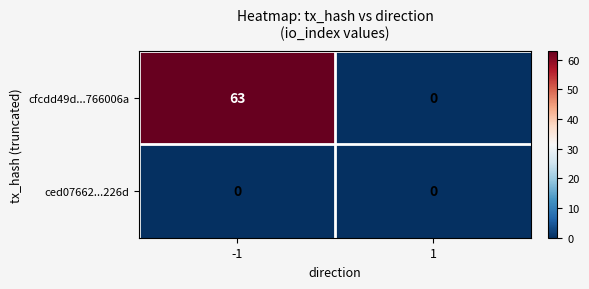

List the series in order of their peak value, lowest first.

ced07662...226d, cfcdd49d...766006a